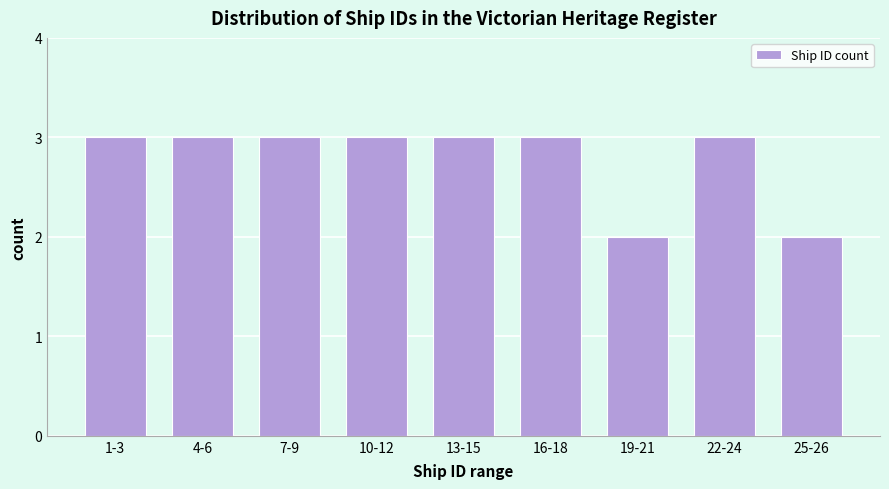

Reading right to left, transcribe all the data shown in this chart.

25-26=2	22-24=3	19-21=2	16-18=3	13-15=3	10-12=3	7-9=3	4-6=3	1-3=3